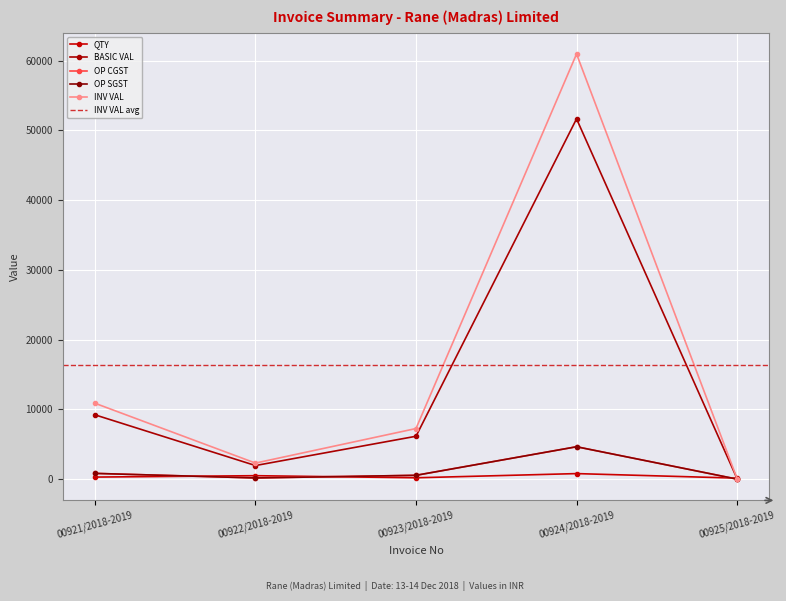

True or false: BASIC VAL and INV VAL intersect in this chart.

False